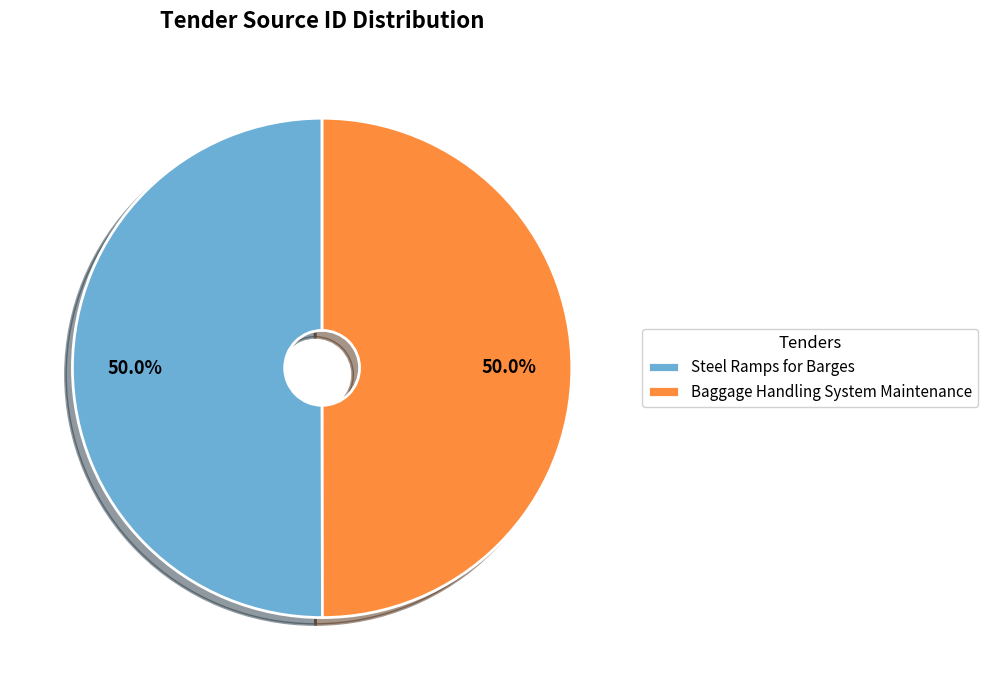

What percentage is NOT represented by Steel Ramps for Barges?

50.0%